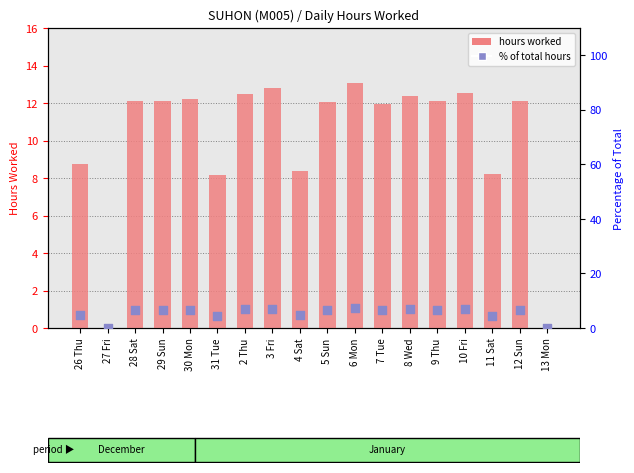

Is the value of % of total hours at 8 Wed greater than the value of hours worked at 12 Sun?

No